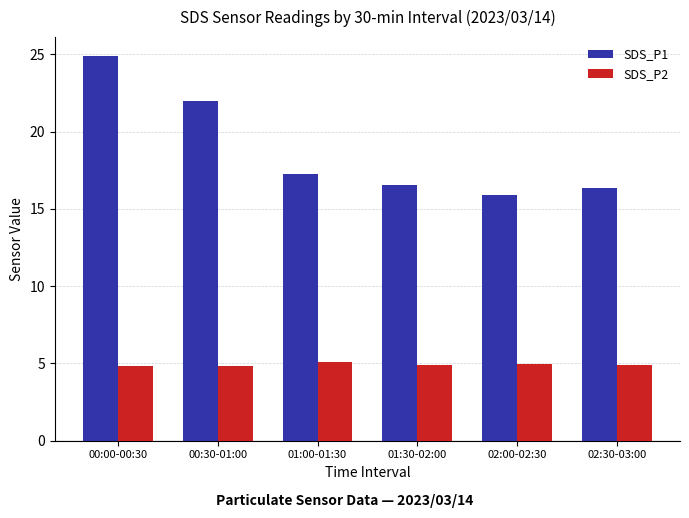

What is the minimum value for SDS_P1?

15.9